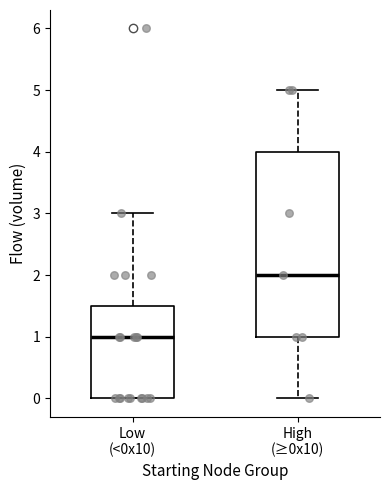

Which box has the lowest median line?

Low (<0x10)